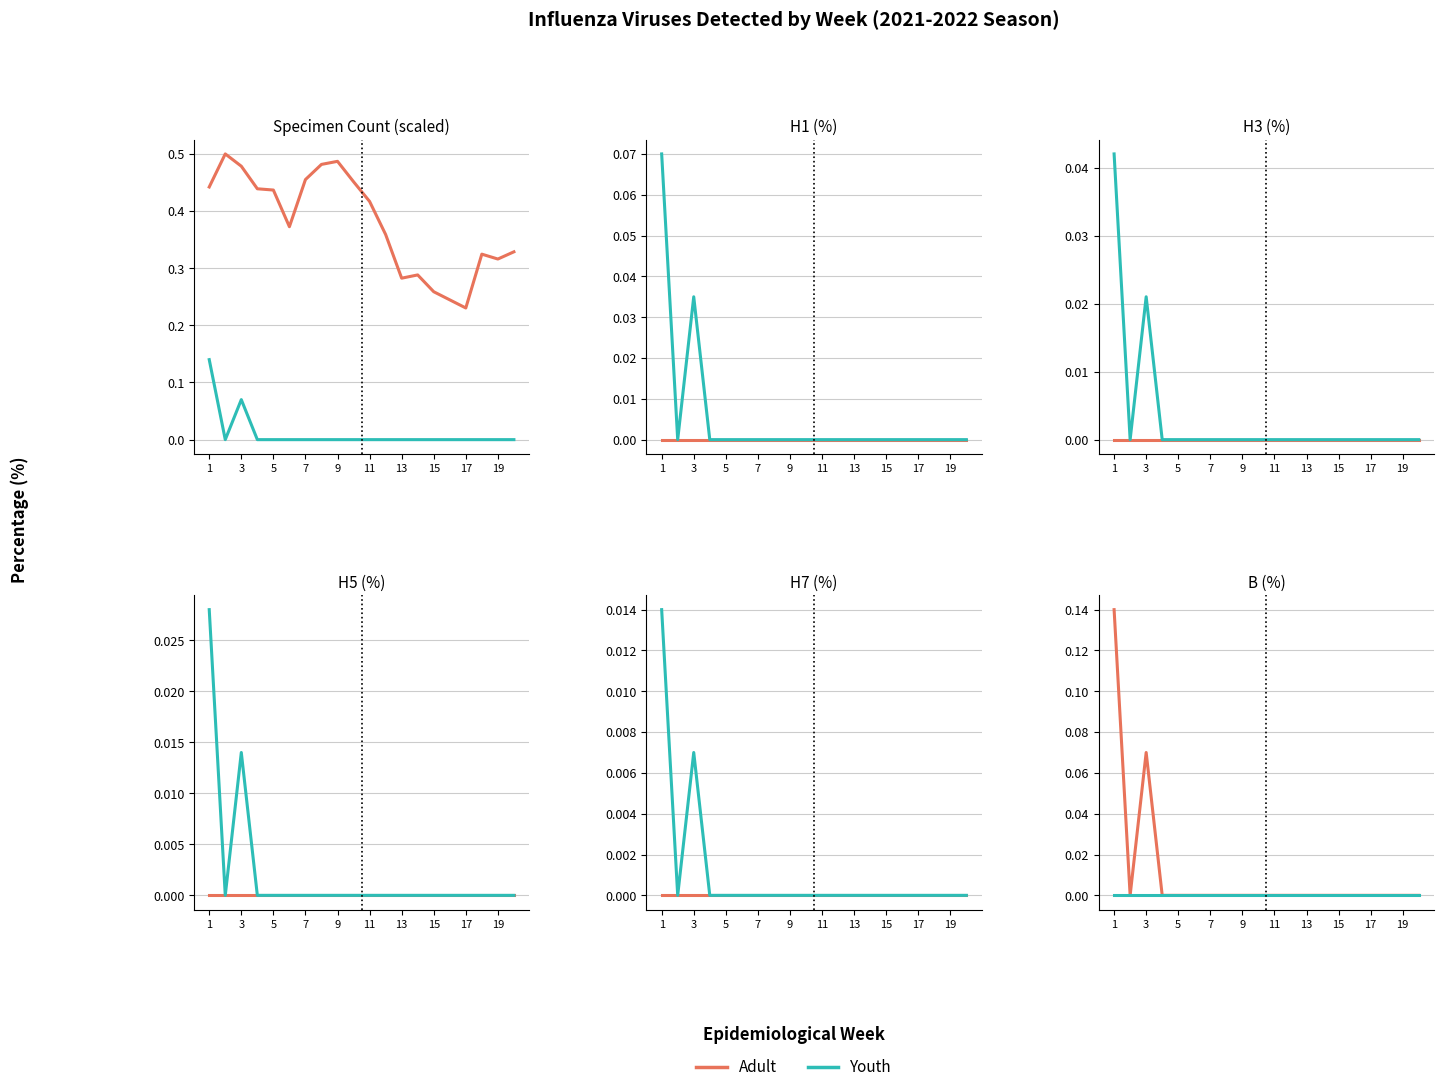

How many series are shown in this chart?

2